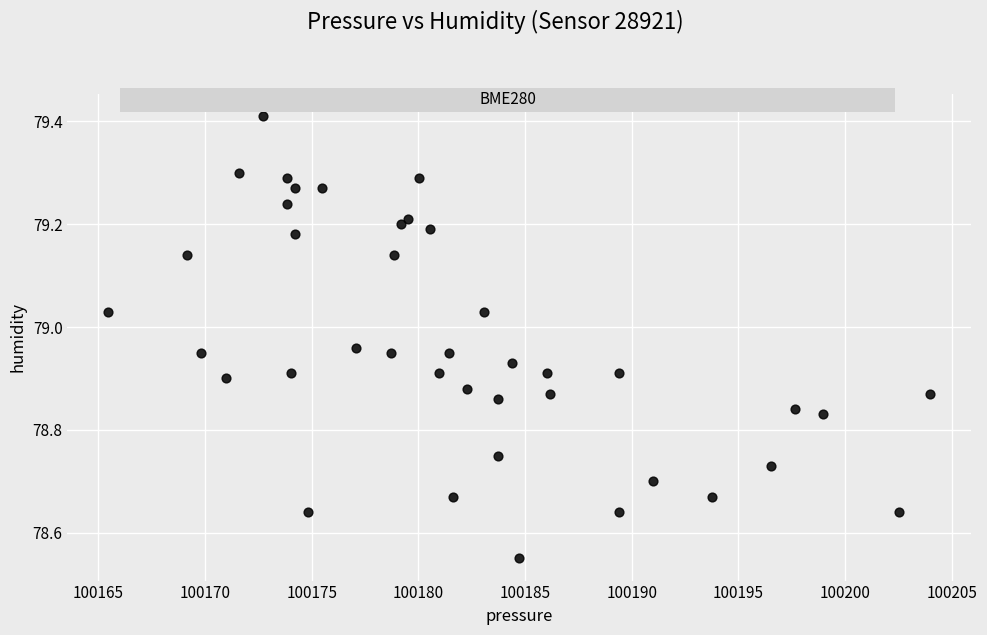

What is the range of Y values (max minus min)?

0.9